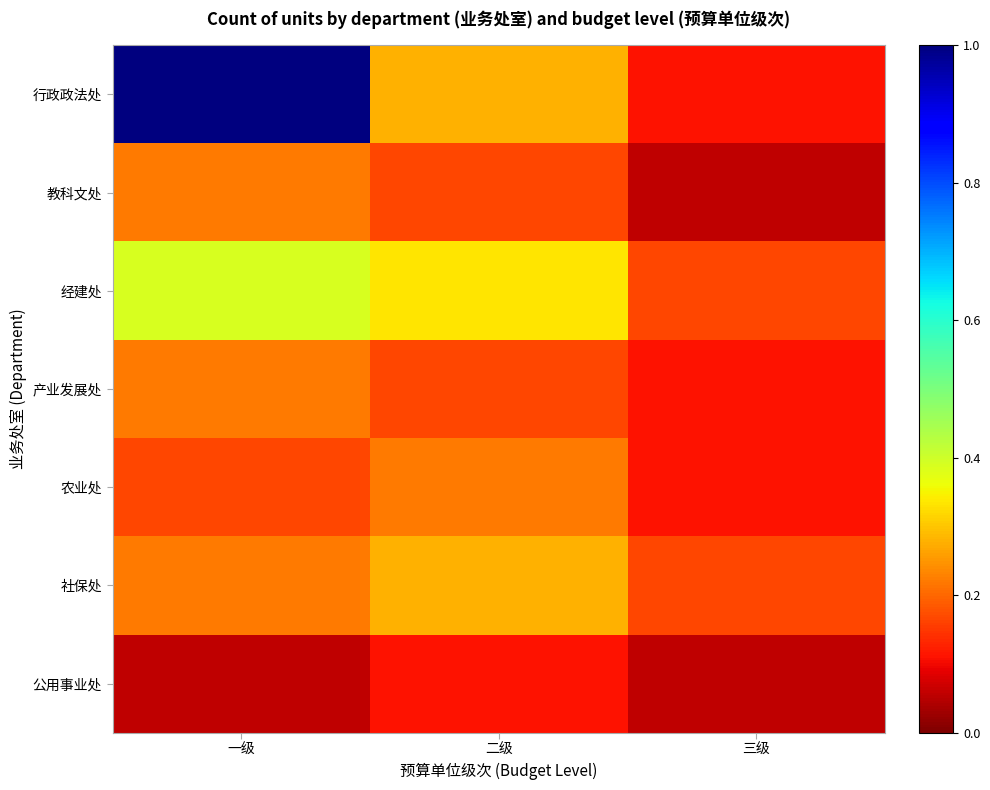

Rank the series at 二级 from highest to lowest value.

经建处, 行政政法处, 社保处, 农业处, 教科文处, 产业发展处, 公用事业处